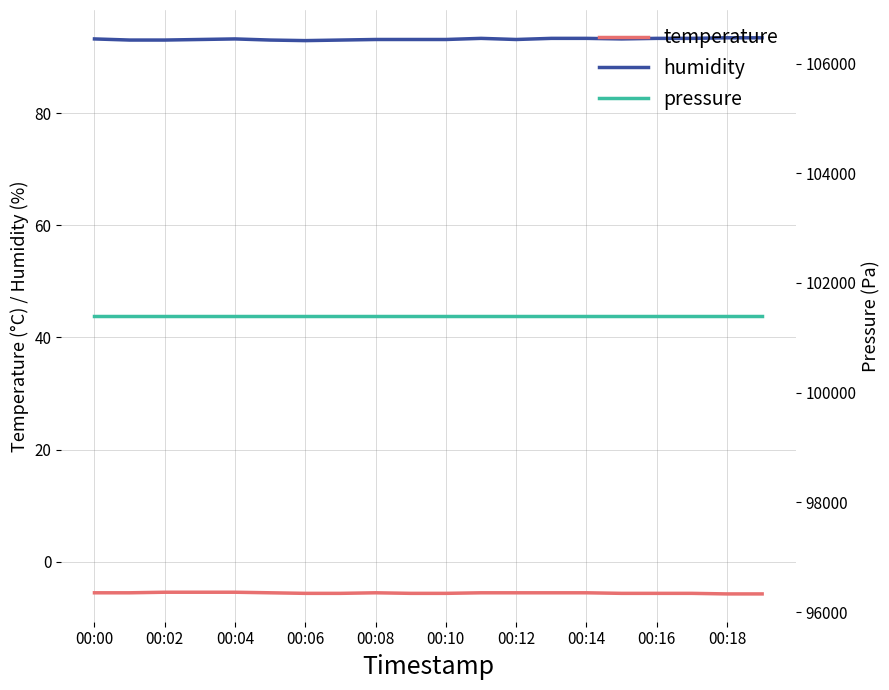

Which series has the widest spread of values?

humidity